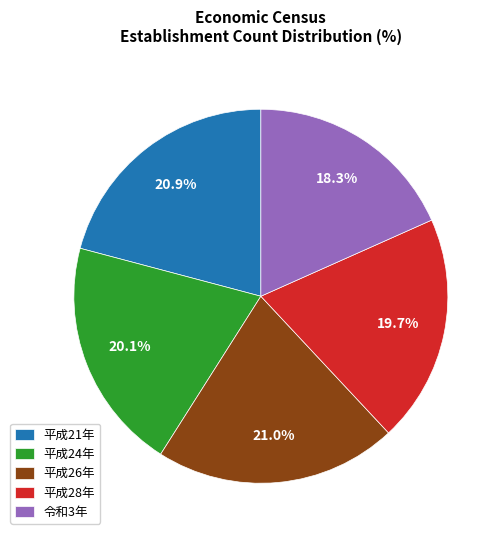

Which slice is the smallest?

令和3年